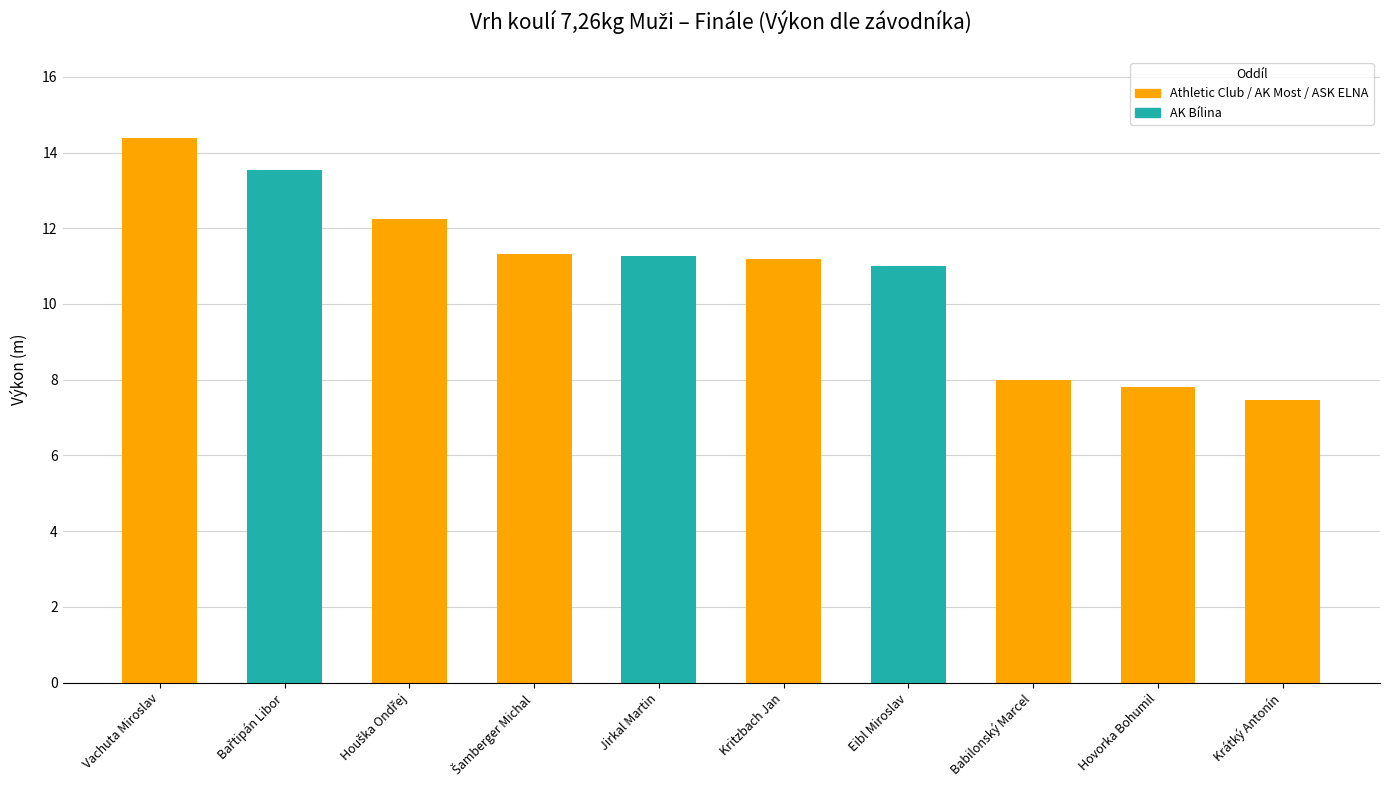

Between Kritzbach Jan and Vachuta Miroslav, which is larger?

Vachuta Miroslav